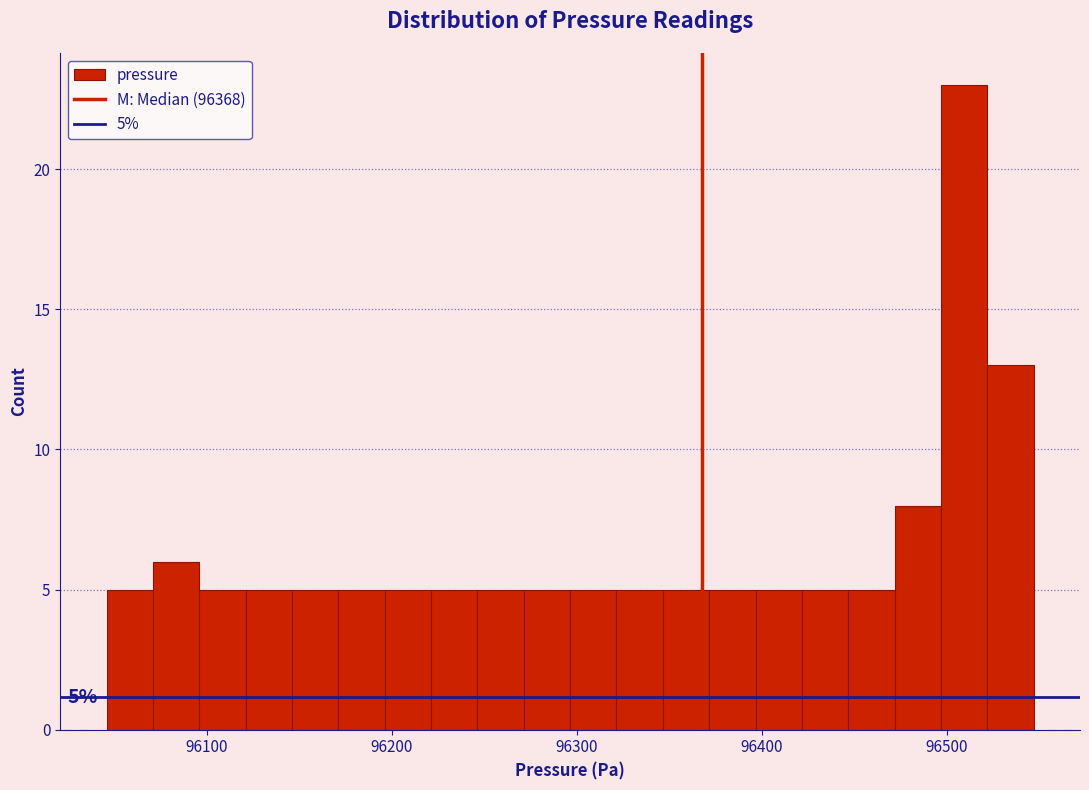

Around what value on the x-axis is the tallest bar? Give the approximate position of its centre, as read against the axis.

96510